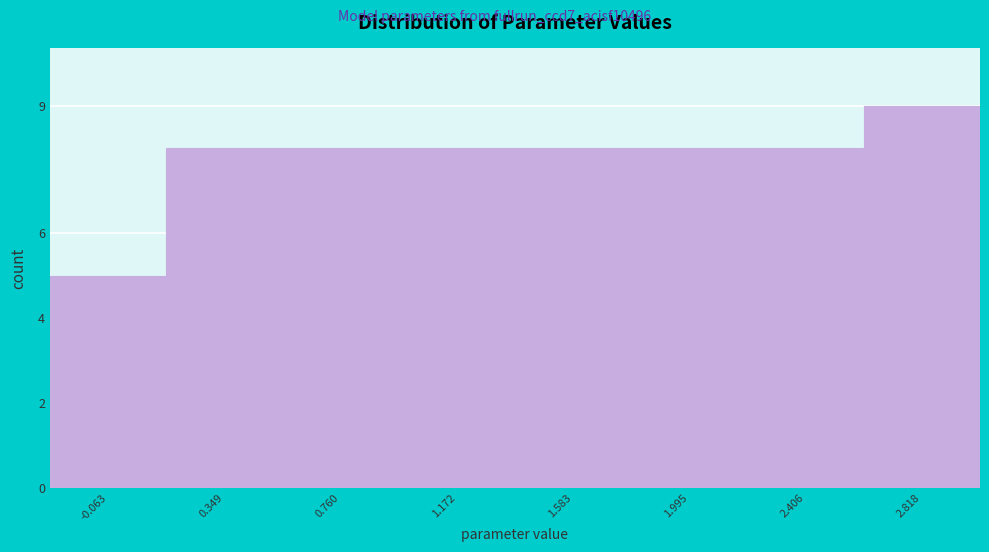

Reading left to right, extract all data points from this chart.

5	8	8	8	8	8	8	9